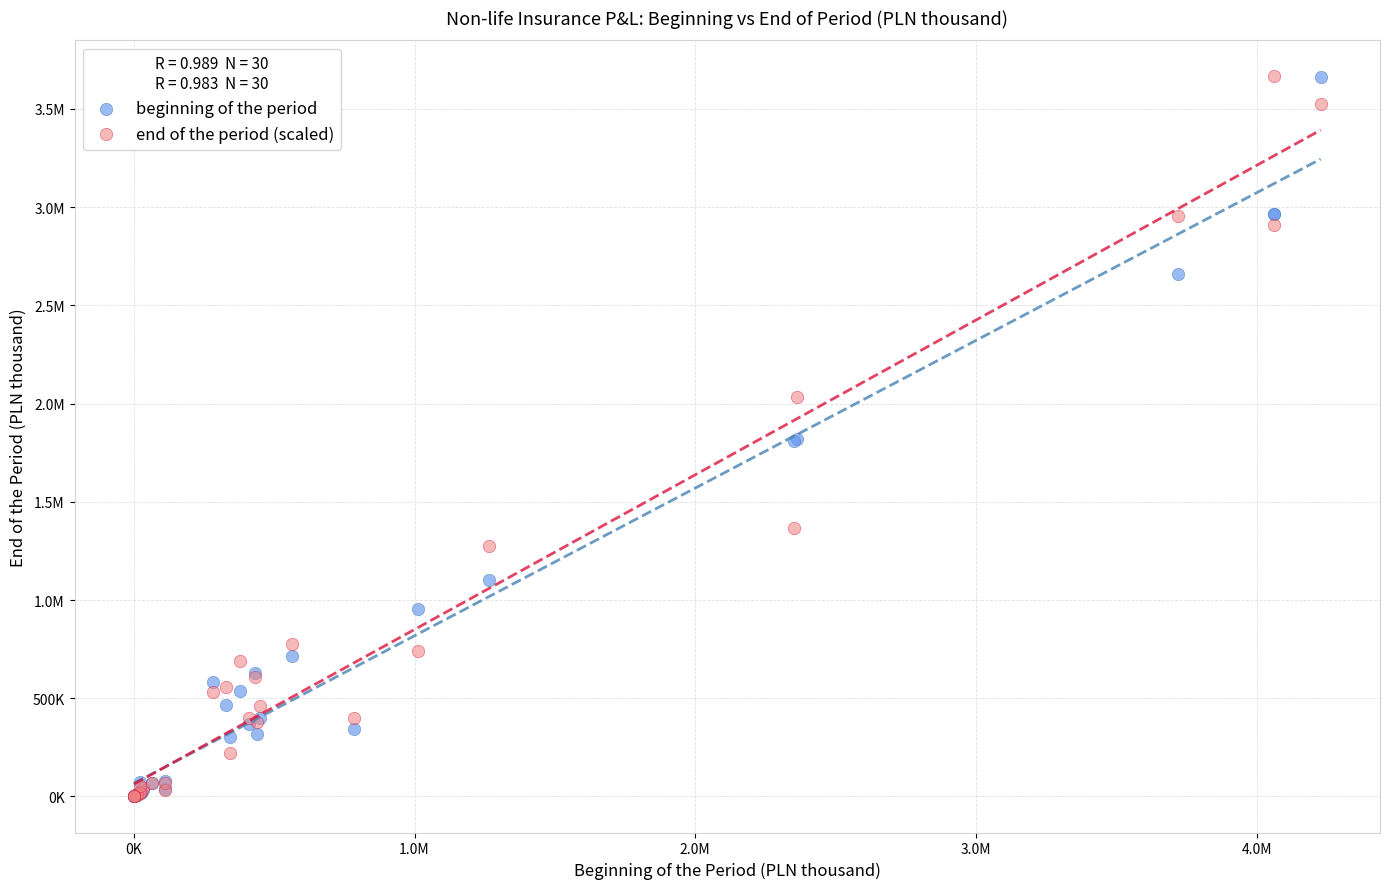

What are all the series names shown in the legend?

beginning of the period, end of the period (scaled)